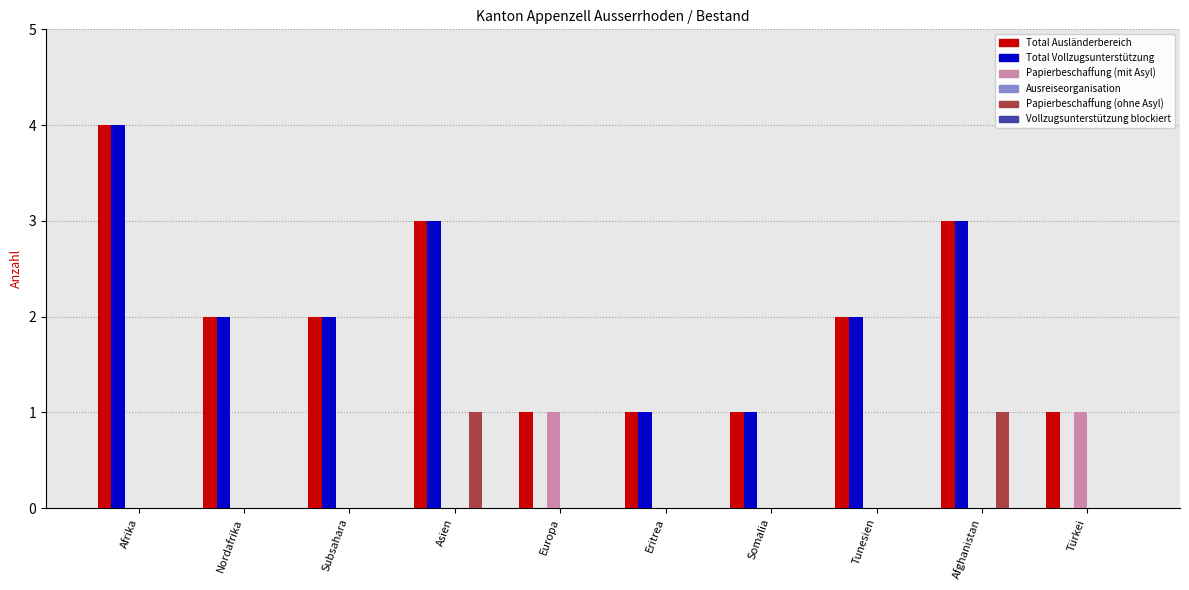

What value does the Total Vollzugsunterstützung series have at Afghanistan?

3